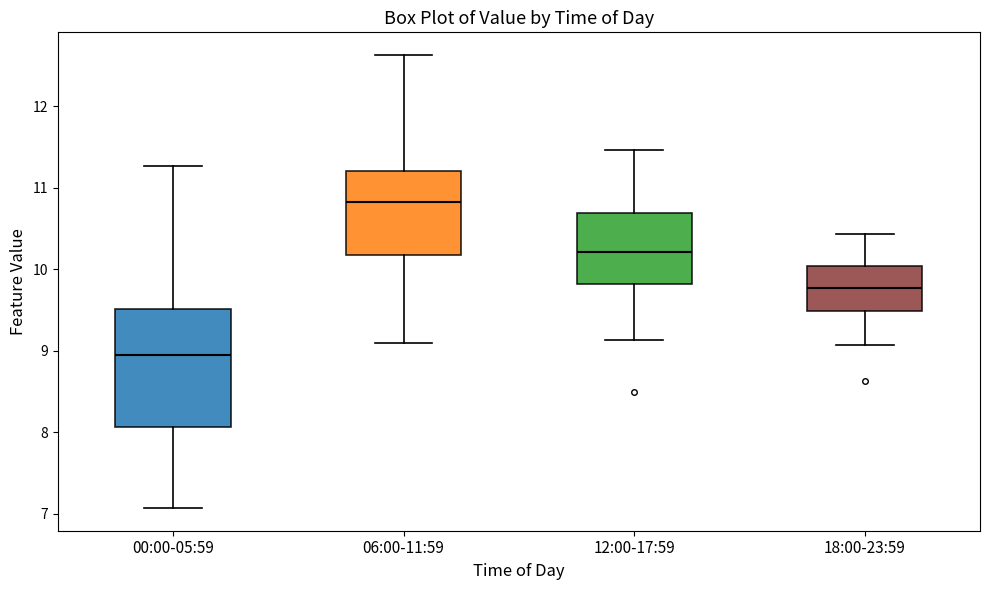

Reading left to right, transcribe this box plot: for each box, give where its median line is, the range the box spans, and where its two whiskers end, as read against the y-axis. The values are not printed on the chart, so give them approximately, as read against the axis.

00:00-05:59: median 9.0, box 8.1 to 9.5, whiskers 7.1 to 11.3
06:00-11:59: median 10.8, box 10.2 to 11.2, whiskers 9.1 to 12.6
12:00-17:59: median 10.2, box 9.8 to 10.7, whiskers 9.1 to 11.5
18:00-23:59: median 9.8, box 9.5 to 10.0, whiskers 9.1 to 10.4